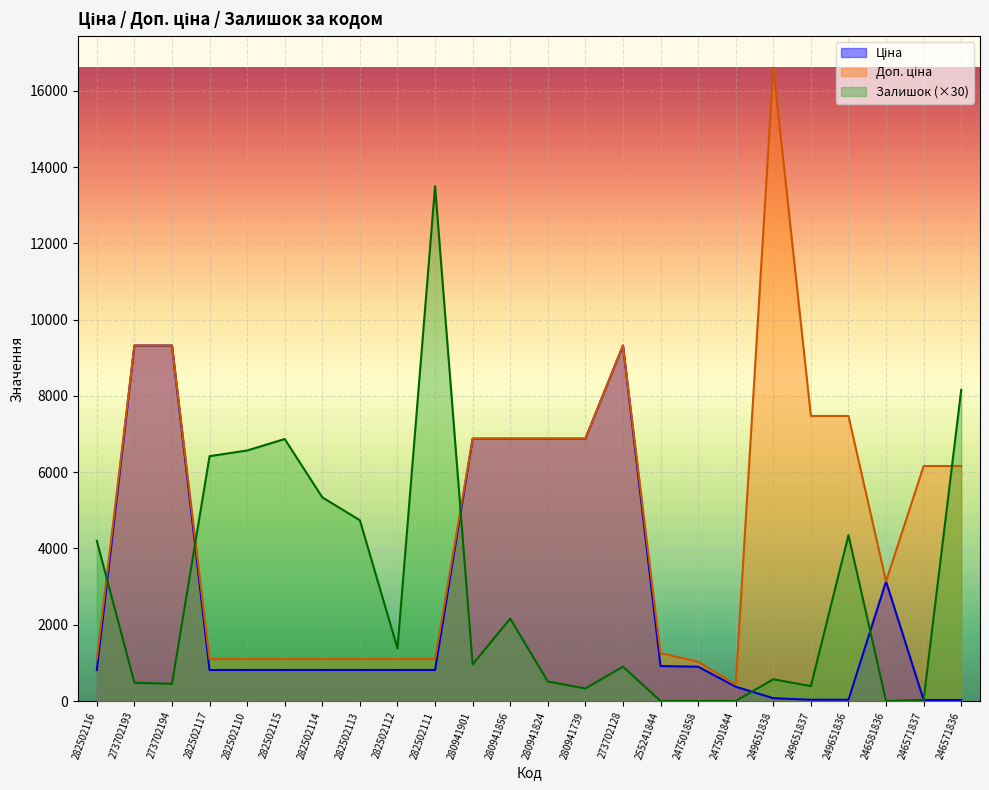

What position from the right is 280941739?

11